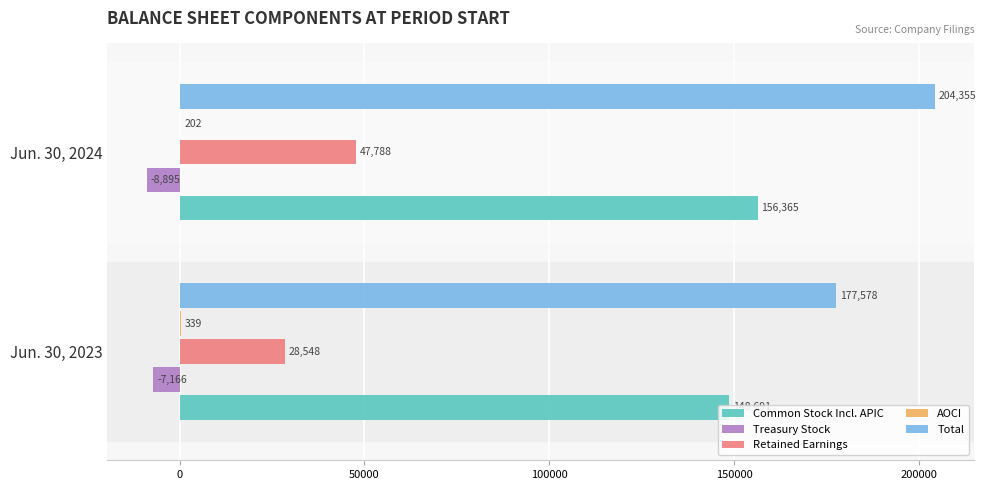

Is it true that Total equals 108002 at Jun. 30, 2023?

False